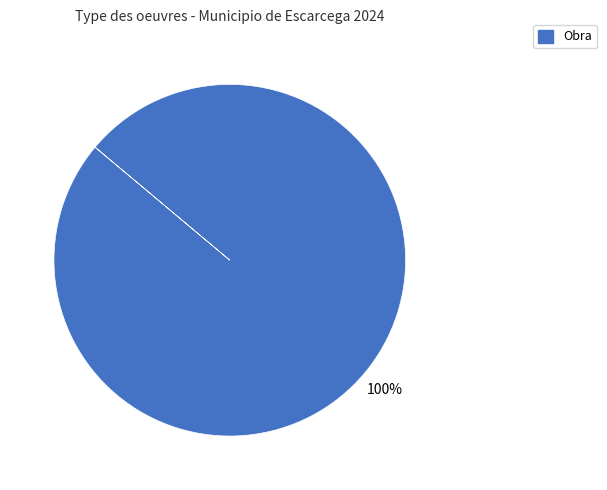

Rank the categories by value from highest to lowest.

Obra